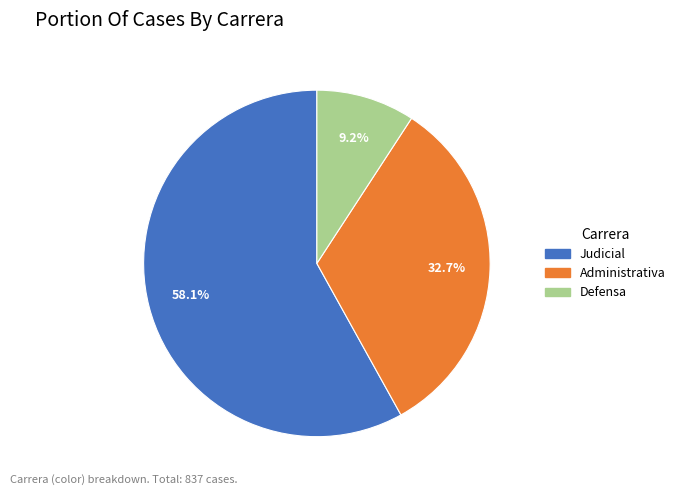

Which has a higher value, Administrativa or Defensa?

Administrativa